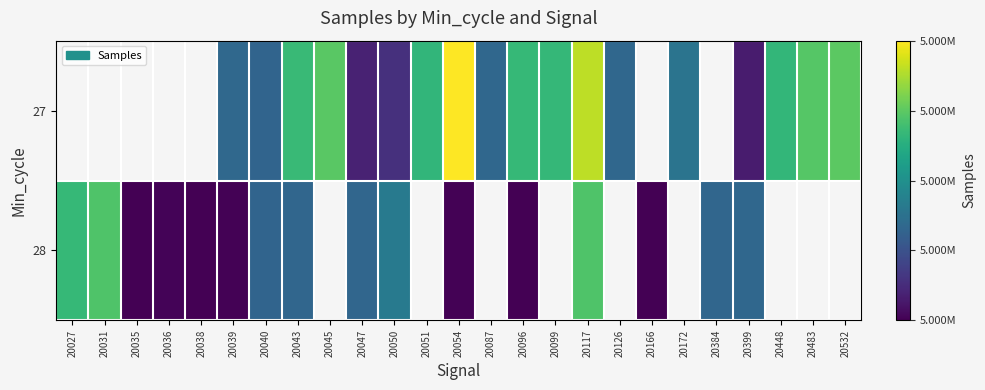

True or false: 27 has a value of 1814565.8 at 20448.

False